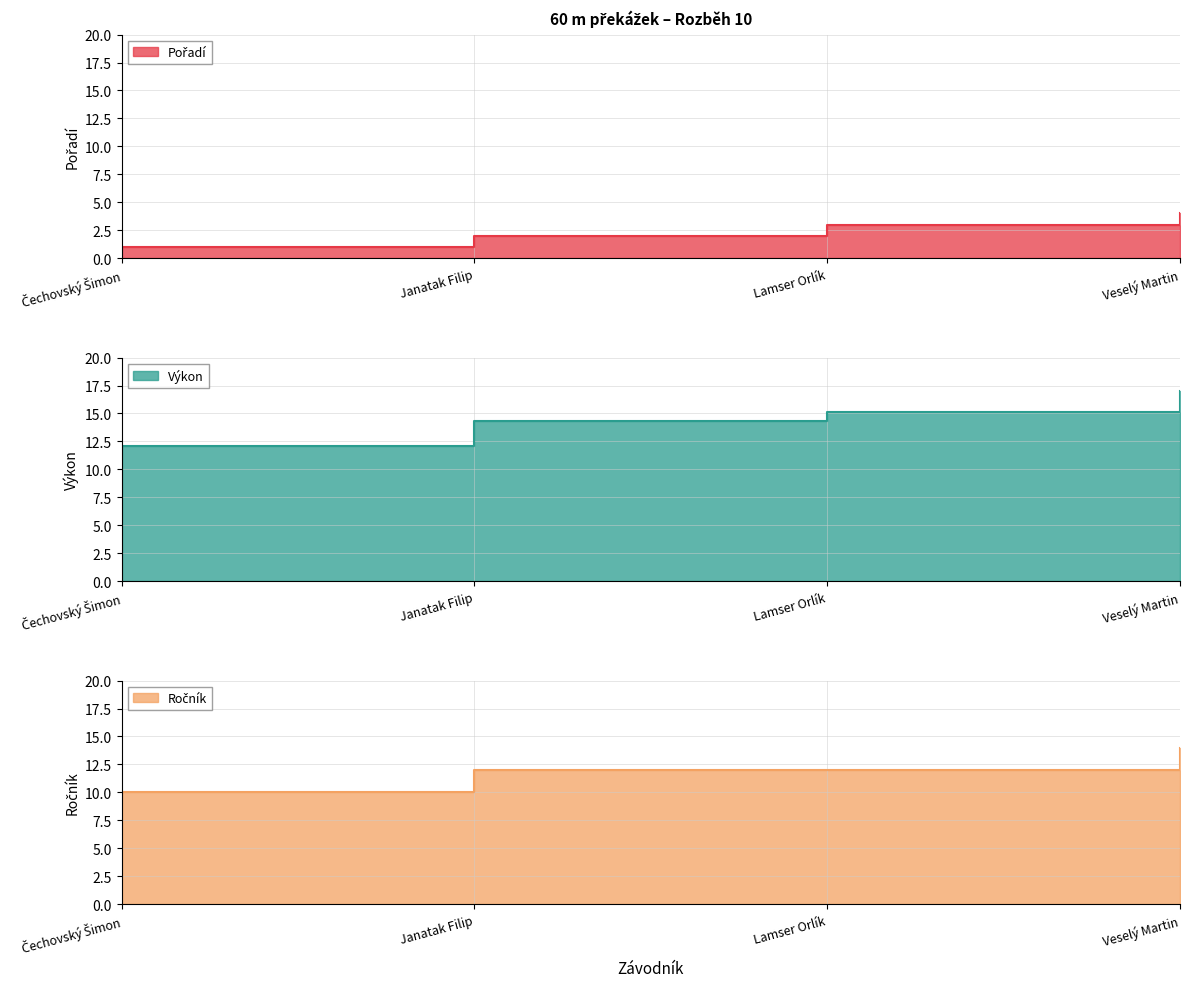

At Veselý Martin, list the series in order from largest to smallest.

Výkon, Ročník, Pořadí